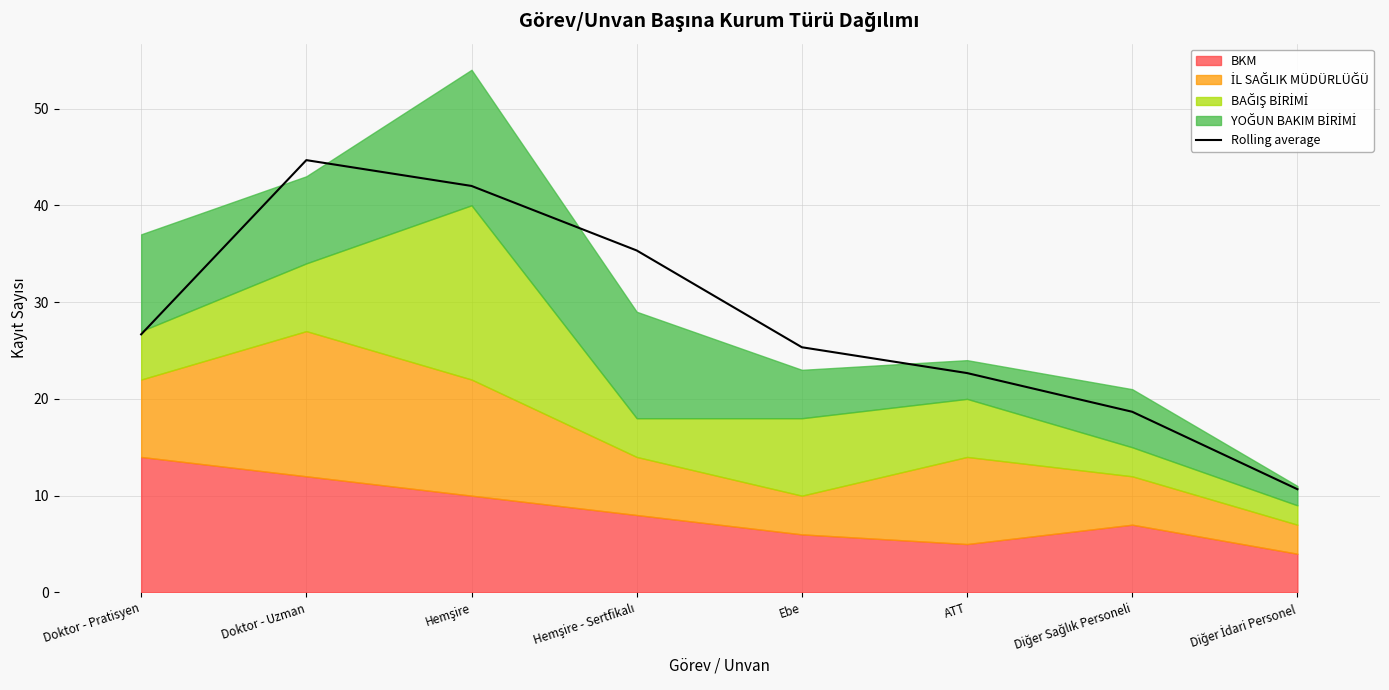

Between Doktor - Uzman and Diğer İdari Personel, which is larger?

Doktor - Uzman